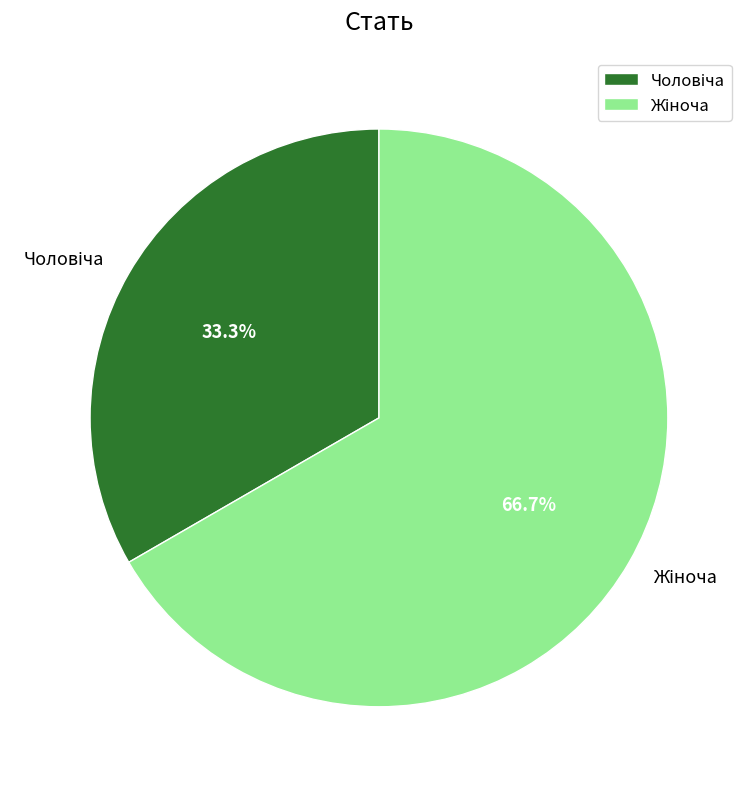

Does any single category account for the majority?

Yes